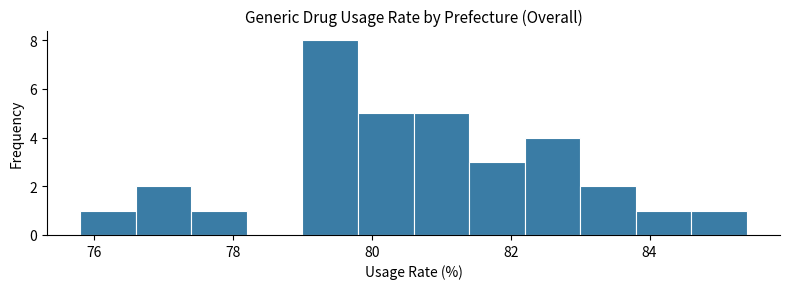

Over which range of the x-axis is the bar tallest?

79.0 to 79.8